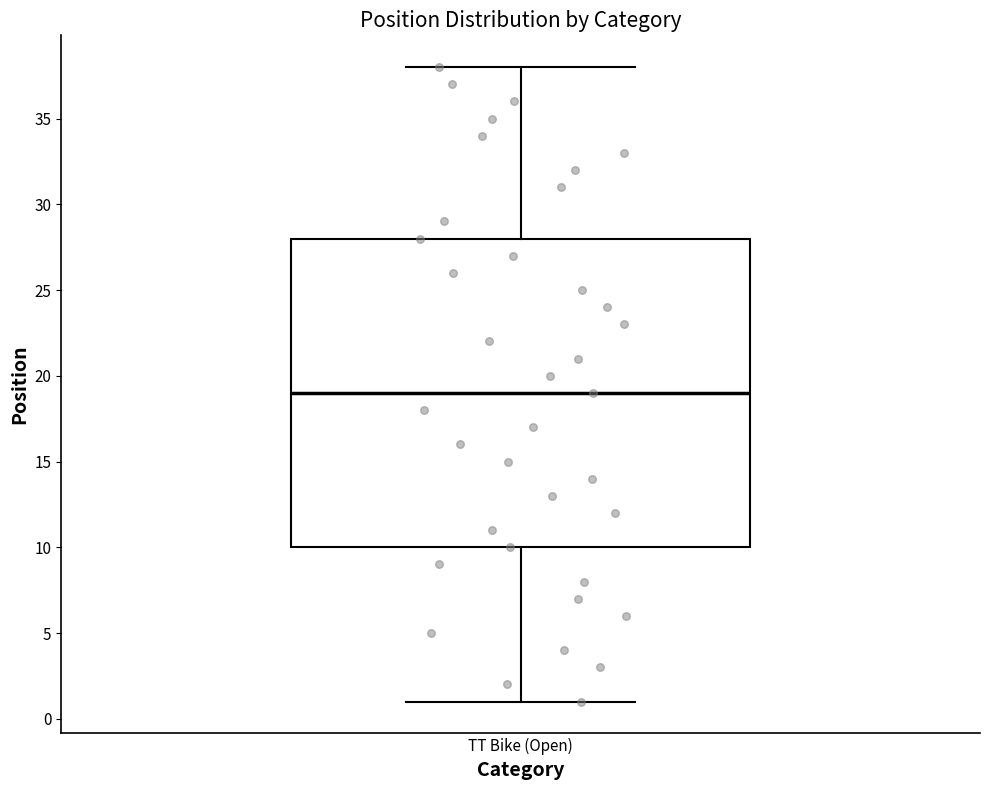

Read this box plot against the y-axis: the position of the median line, the range covered by the box, and the ends of both whiskers. The values are not printed on the chart, so give them approximately, as read against the axis.

median 19, box 10 to 28, whiskers 1 to 38